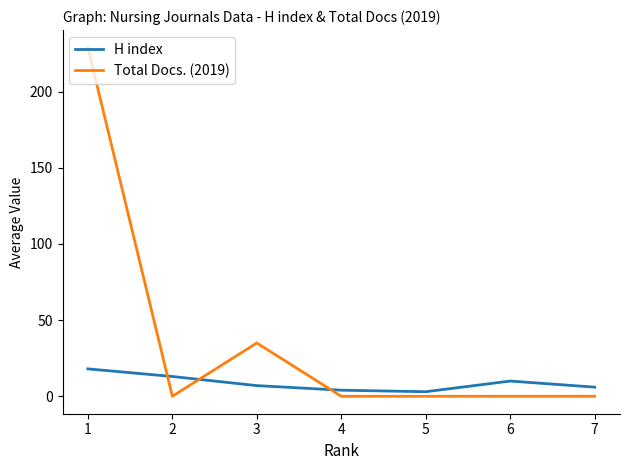

Is the value of Total Docs. (2019) at 6 greater than the value of H index at 3?

No